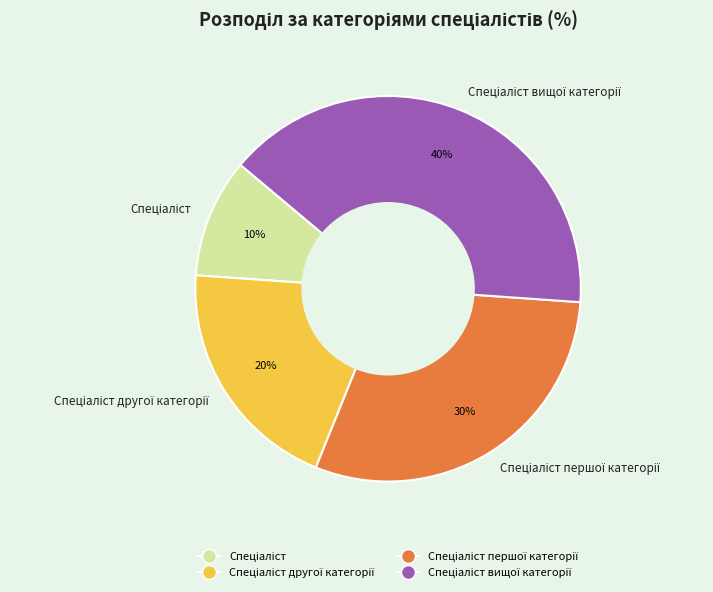

How many slices are in this pie chart?

4